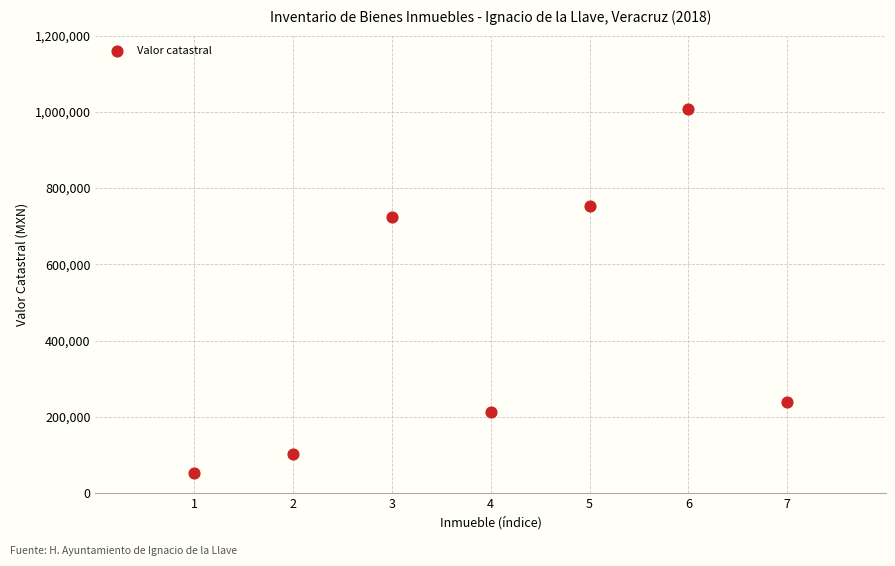

What Y value in the scatter plot is closest to 530579?

725433